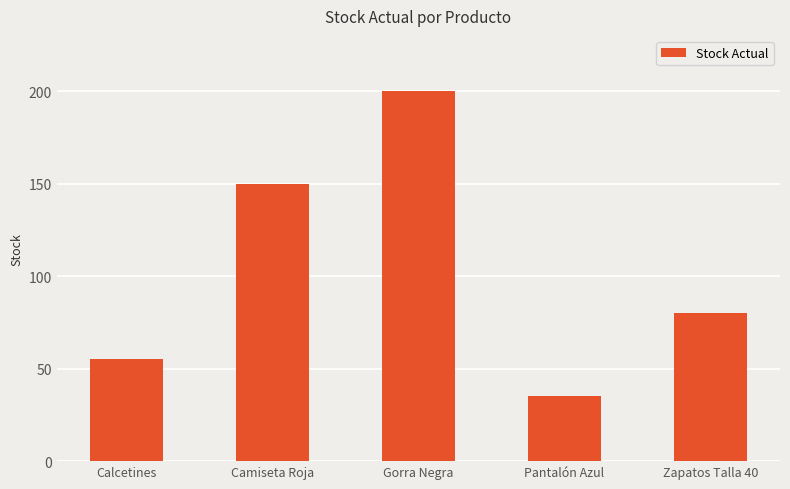

List the labels in order of value, smallest first.

Pantalón Azul, Calcetines, Zapatos Talla 40, Camiseta Roja, Gorra Negra